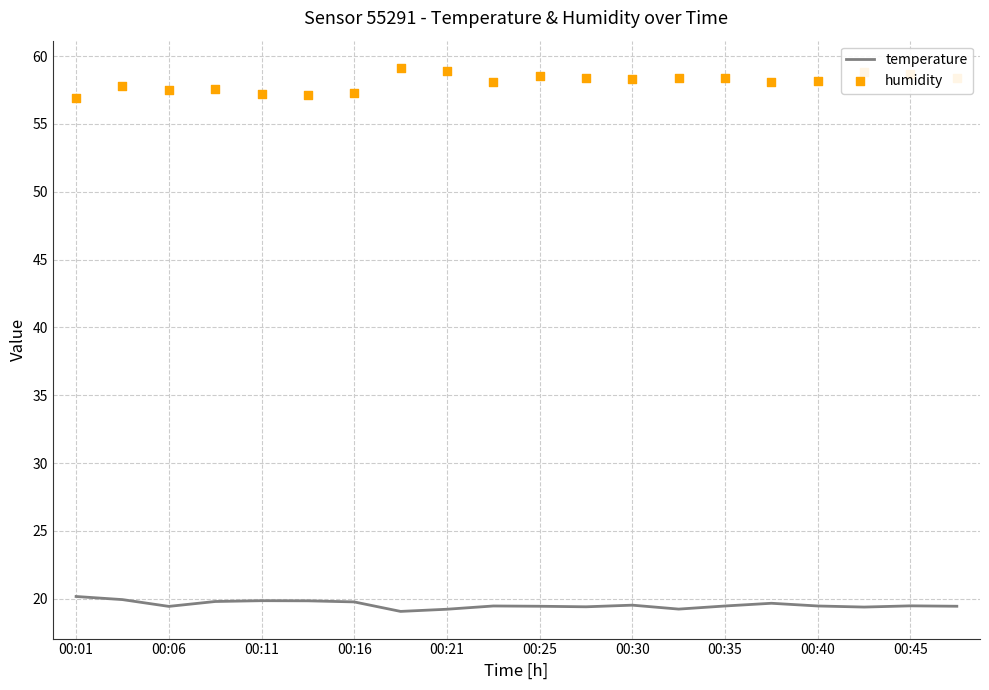

Which series contains the highest Y value?

humidity